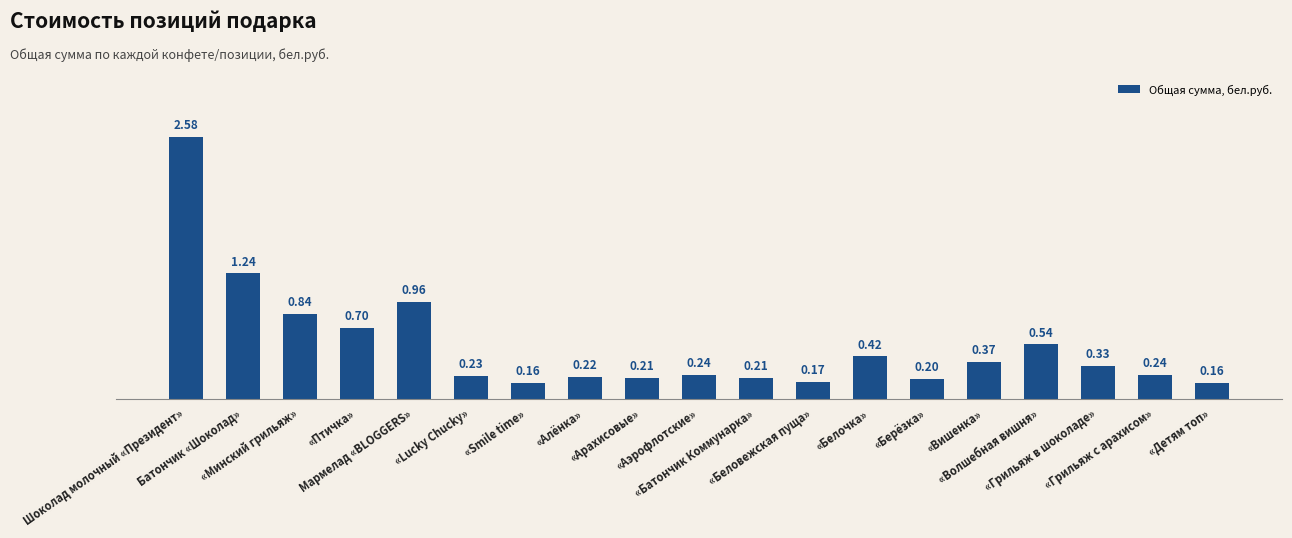

What is the sum of all values?

10.0